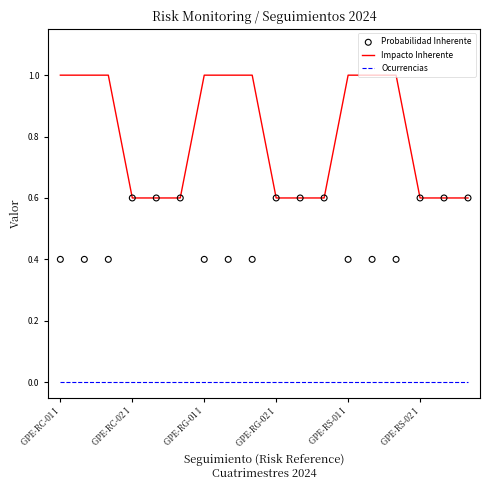

Which series contains the lowest Y value?

Ocurrencias